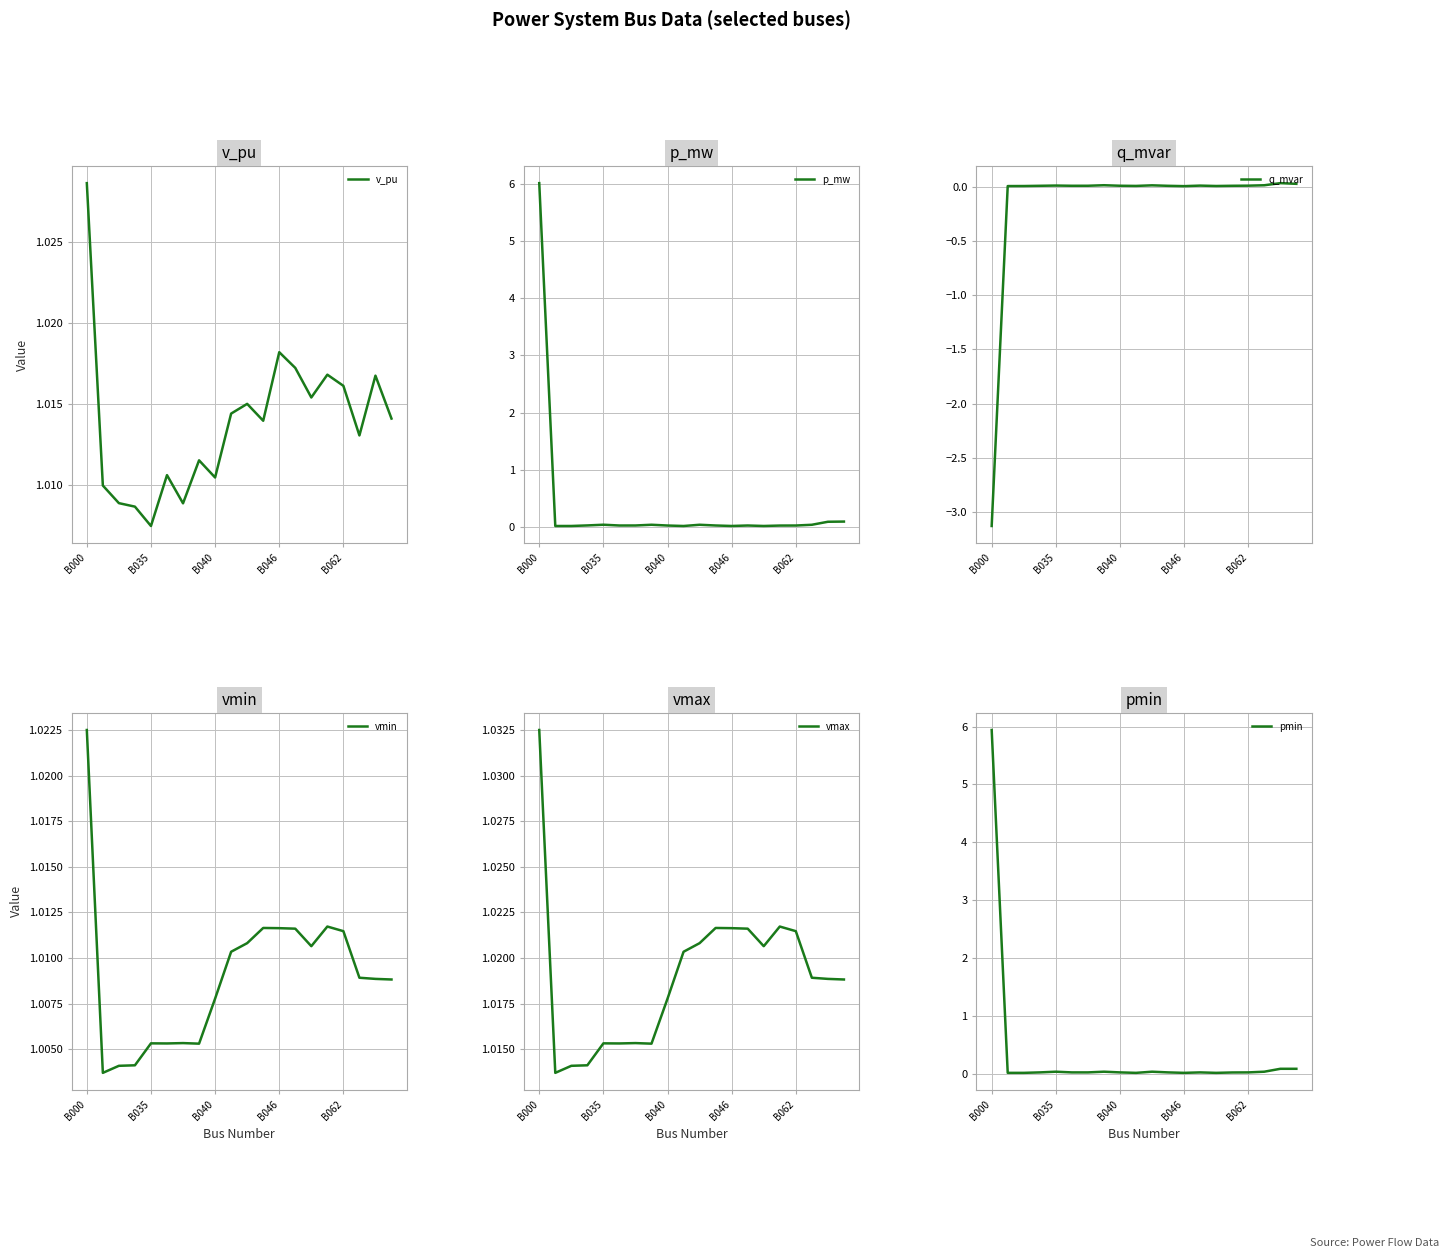

What is the average value of the pmin series?

0.3